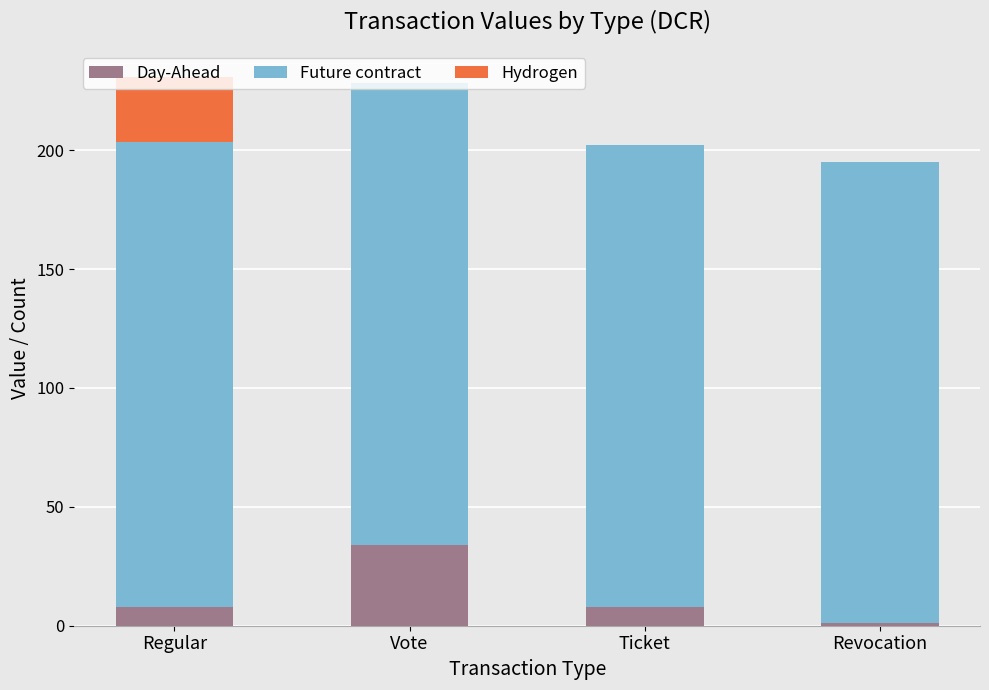

The Day-Ahead series shows 34.0 at Vote. True or false?

True